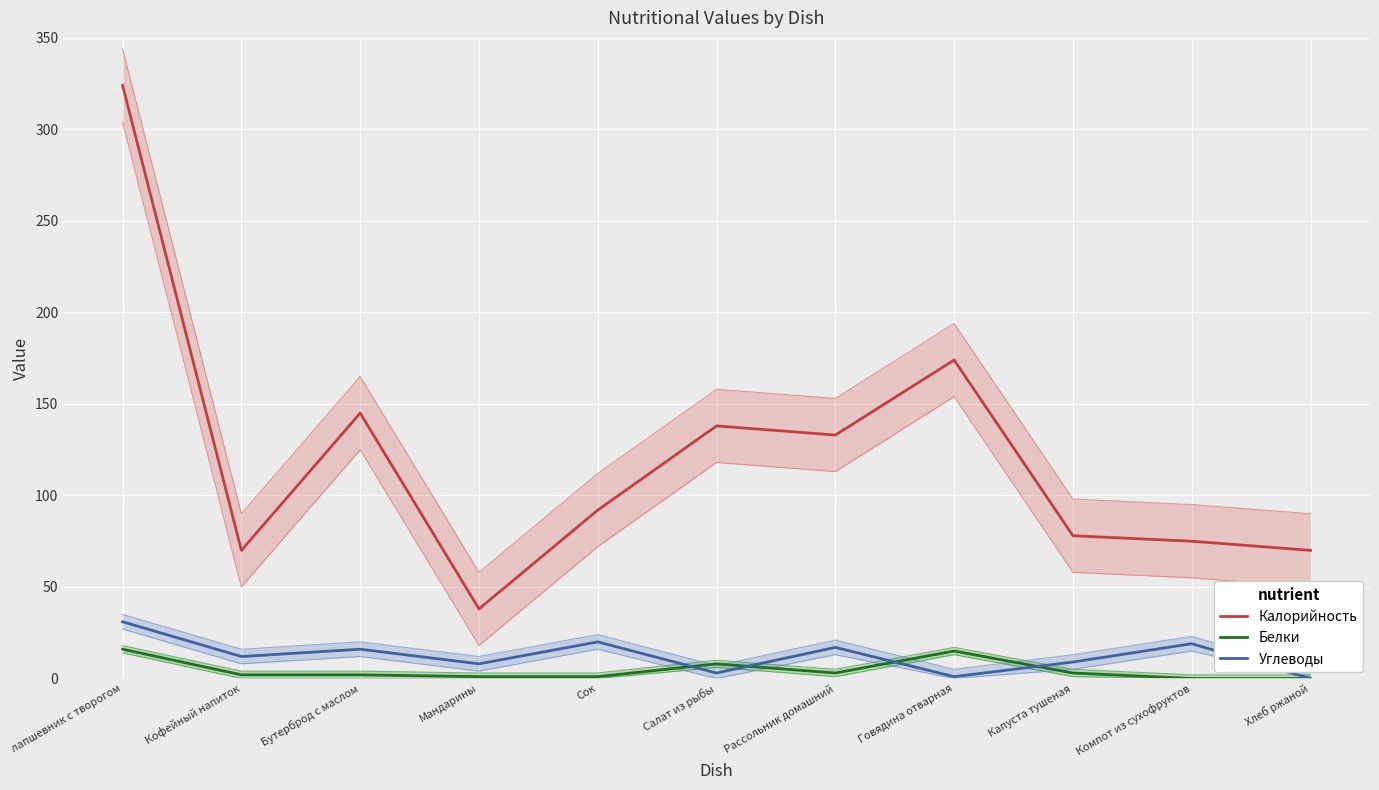

What is the minimum value for Калорийность?

38